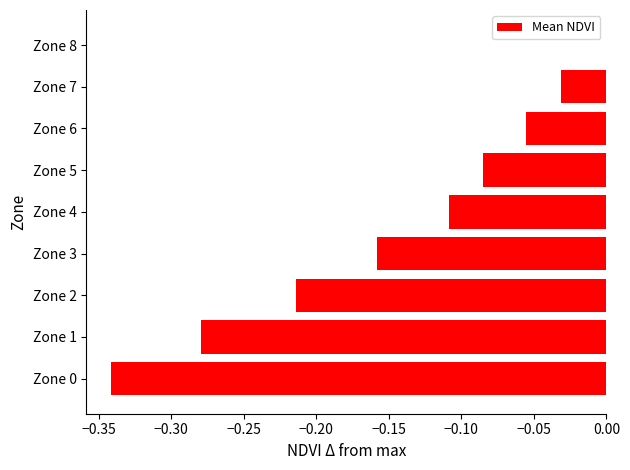

True or false: the data shows -0.1 at Zone 7.

False